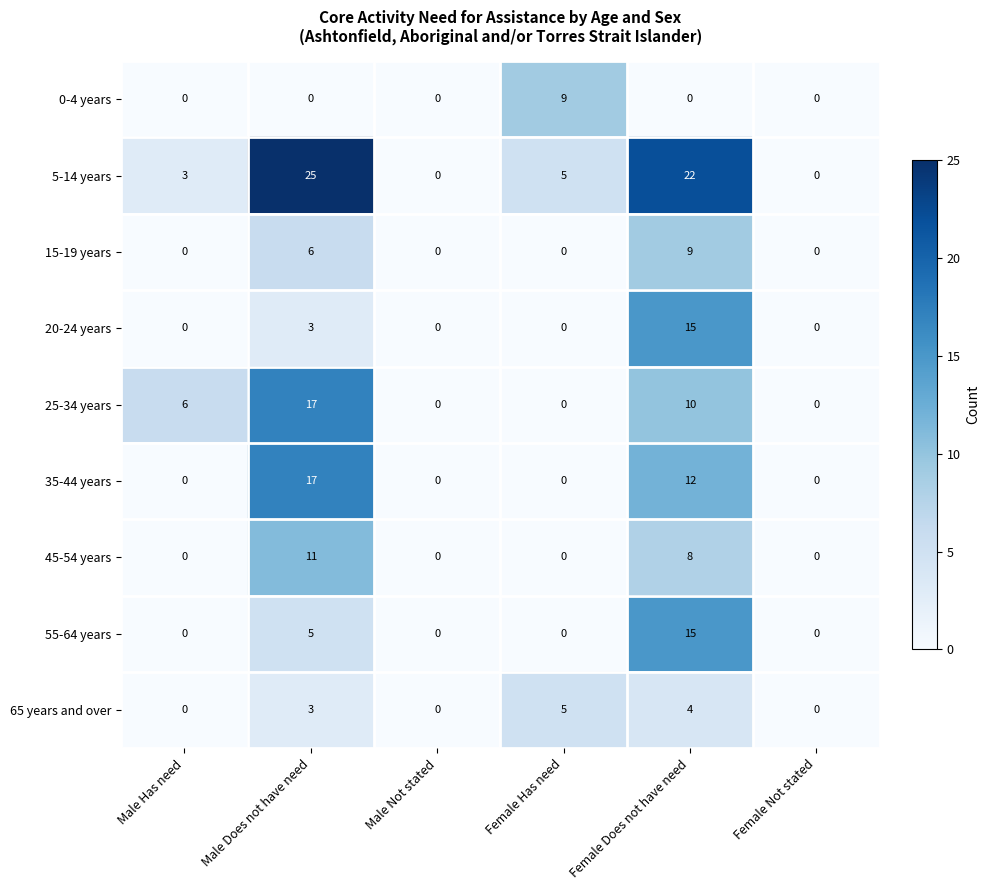

At which category does the chart reach its peak across all series?

Male Does not have need